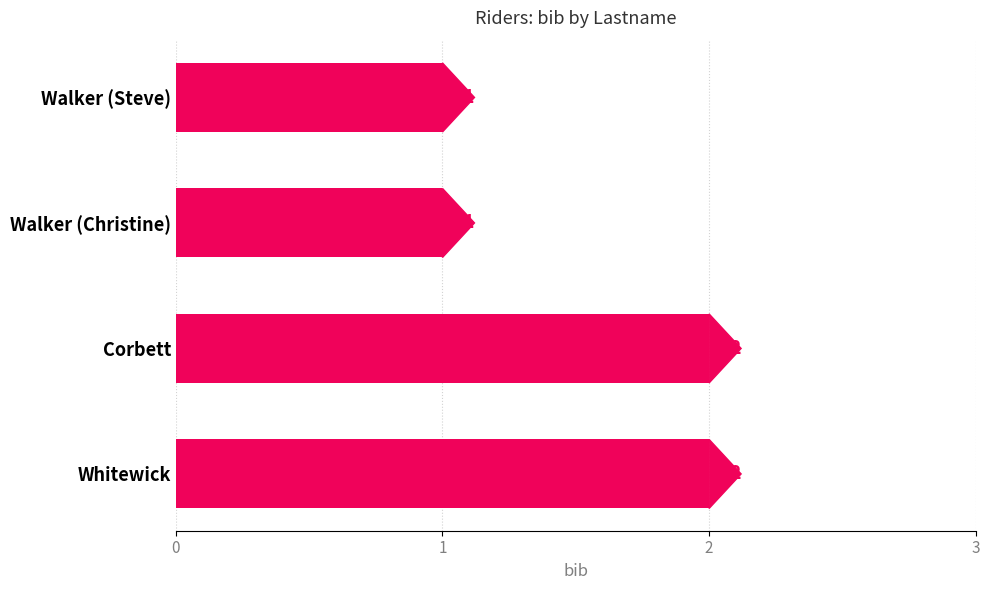

What is the label of the 4th bar from the bottom?

Walker (Steve)